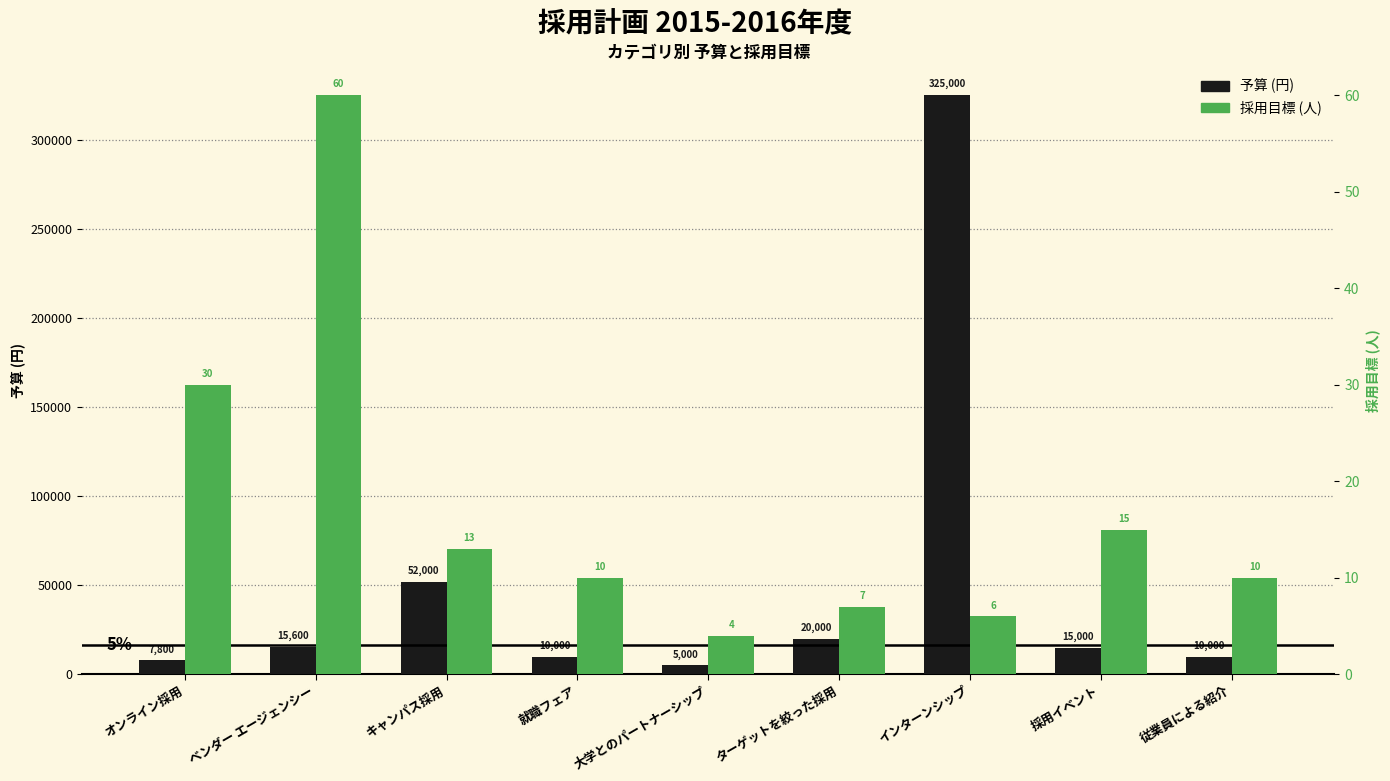

Reading right to left, transcribe all the data shown in this chart.

予算 (円): 従業員による紹介=10000	採用イベント=15000	インターンシップ=325000	ターゲットを絞った採用=20000	大学とのパートナーシップ=5000	就職フェア=10000	キャンパス採用=52000	ベンダー エージェンシー=15600	オンライン採用=7800
採用目標 (人): 従業員による紹介=10	採用イベント=15	インターンシップ=6	ターゲットを絞った採用=7	大学とのパートナーシップ=4	就職フェア=10	キャンパス採用=13	ベンダー エージェンシー=60	オンライン採用=30